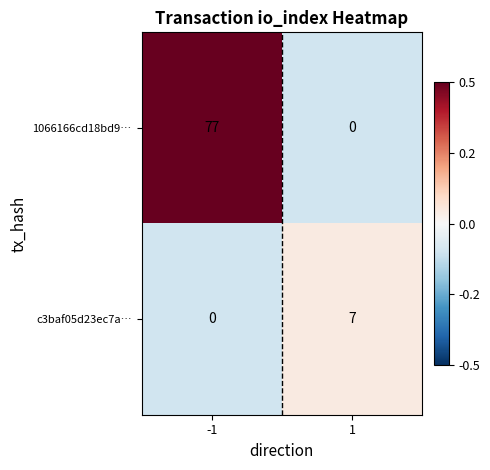

The c3baf05d23ec7a… series shows 7 at 1. True or false?

True